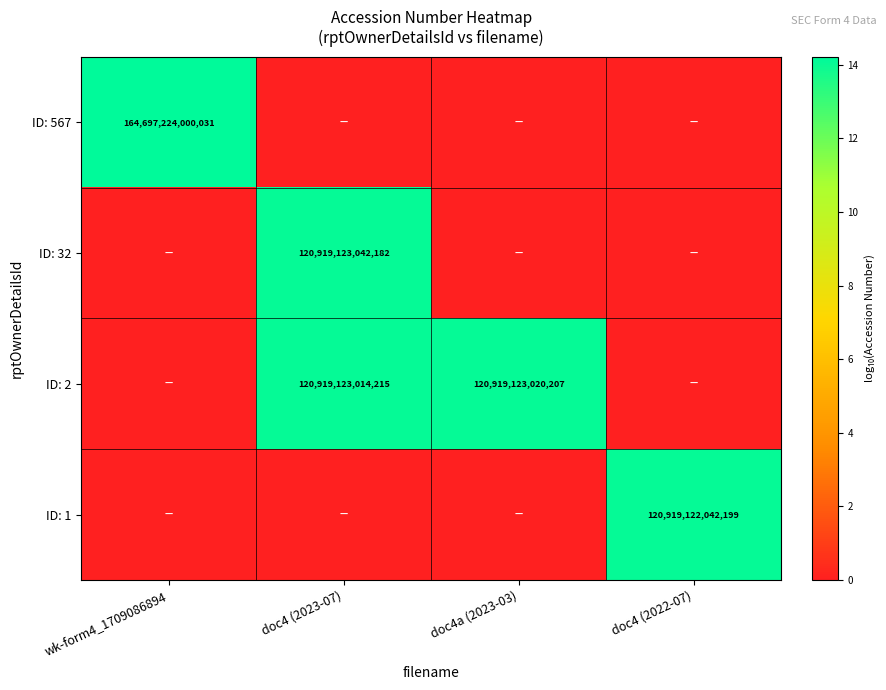

Is the value of ID: 567 at wk-form4_1709086894 greater than the value of ID: 2 at doc4 (2023-07)?

Yes